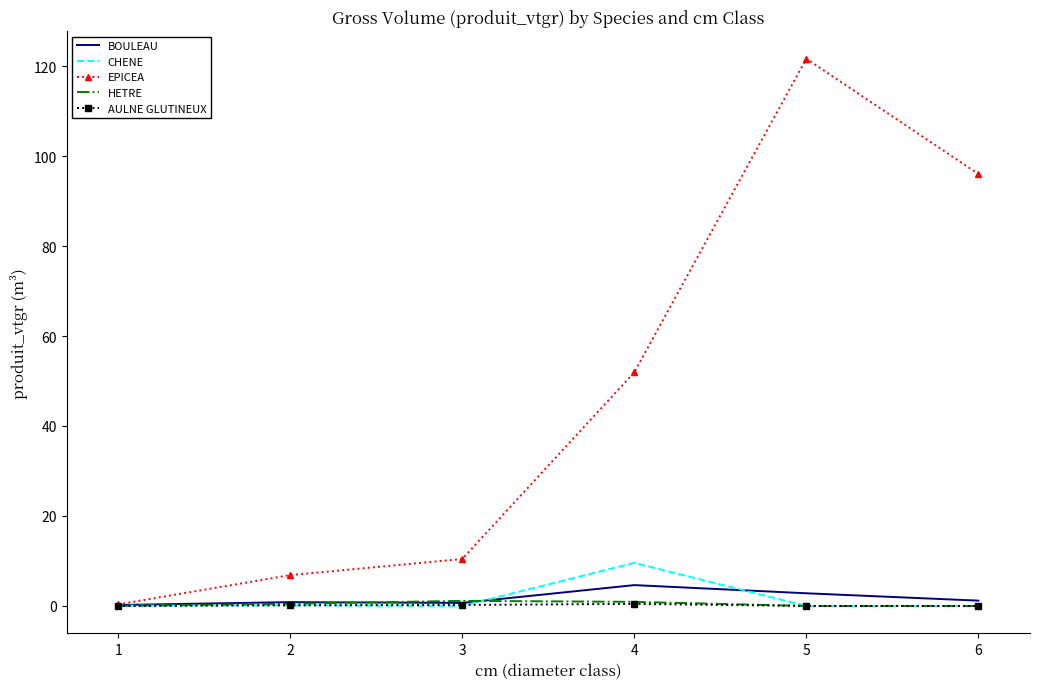

Which series has the largest range (max minus min)?

EPICEA